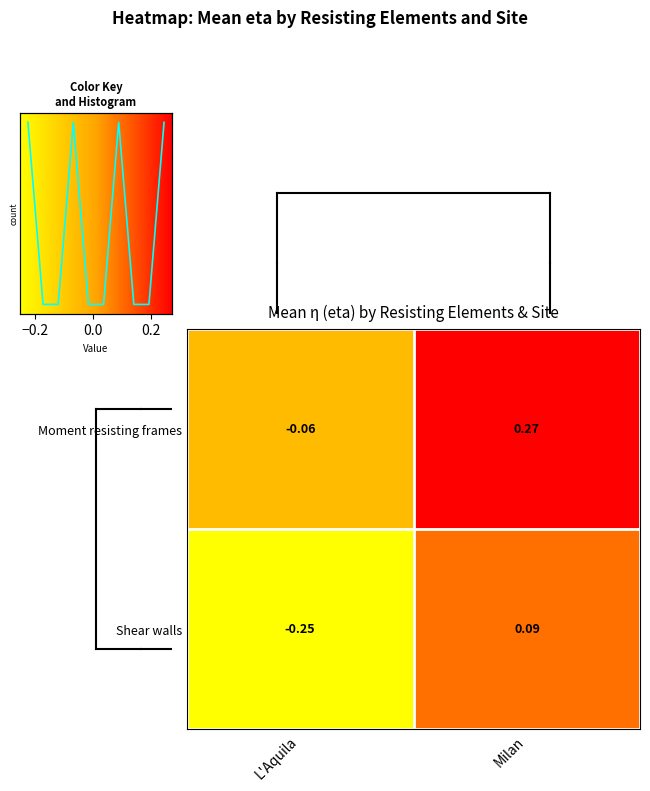

Is the value of Moment resisting frames at Milan greater than the value of Shear walls at L'Aquila?

Yes